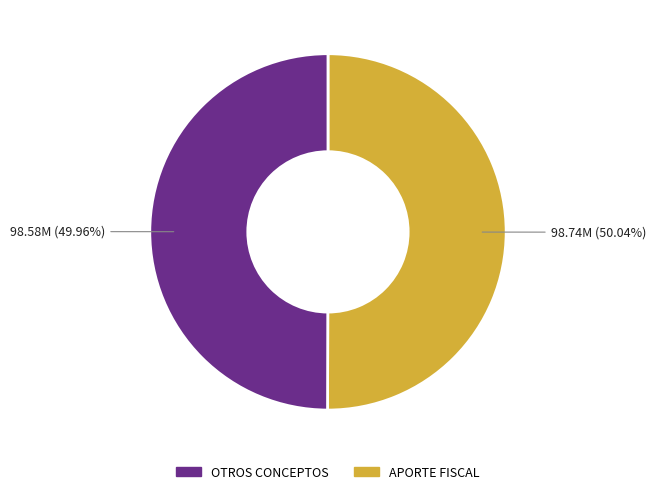

How many segments does this pie chart have?

2